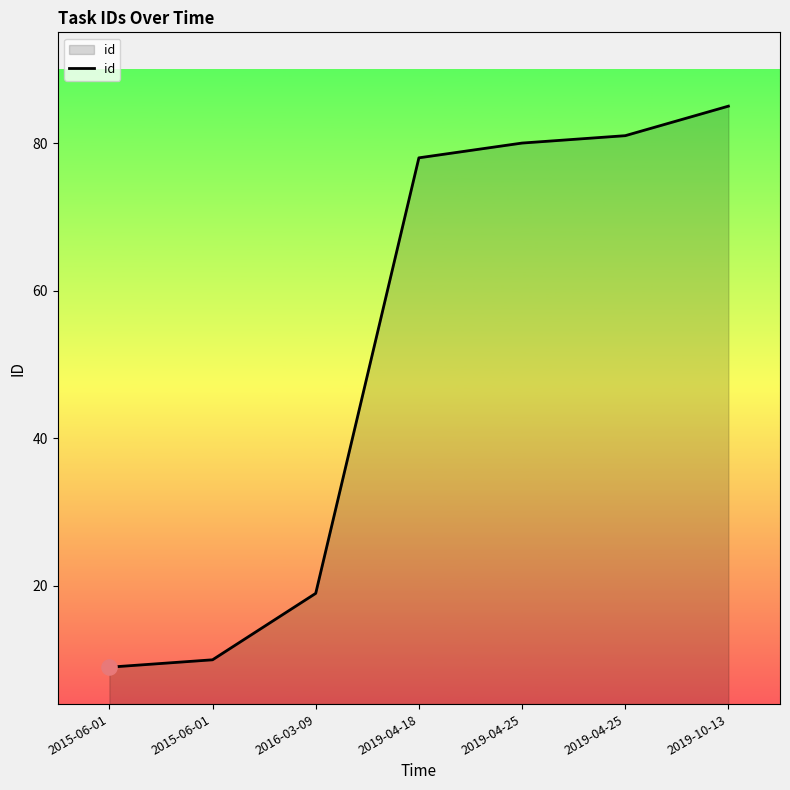

Between 2019-04-25 and 2015-06-01, which is larger?

2019-04-25